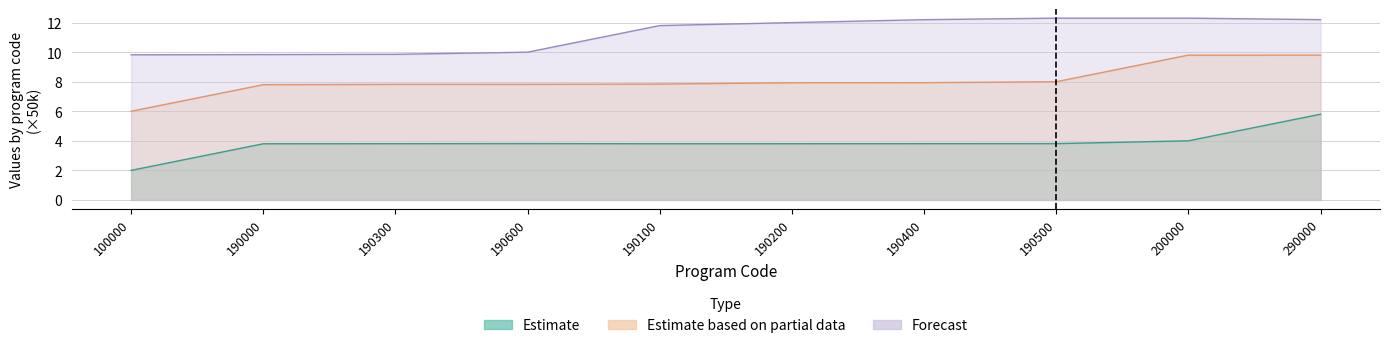

What is the label of the 6th point from the left?

190200